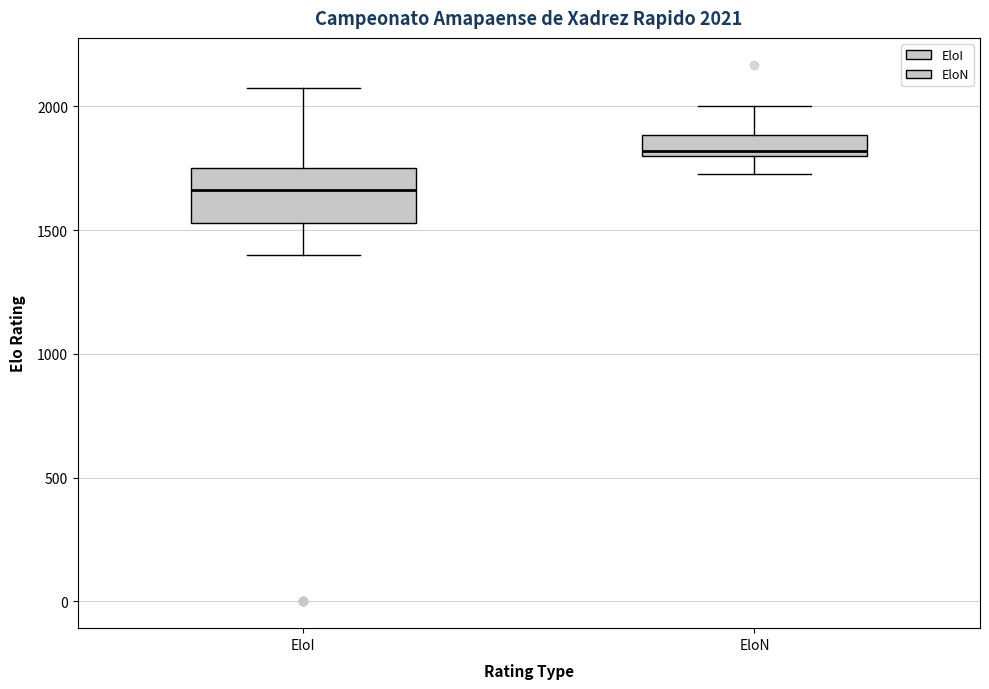

Which box is the tallest, from its lower edge to its upper edge?

EloI